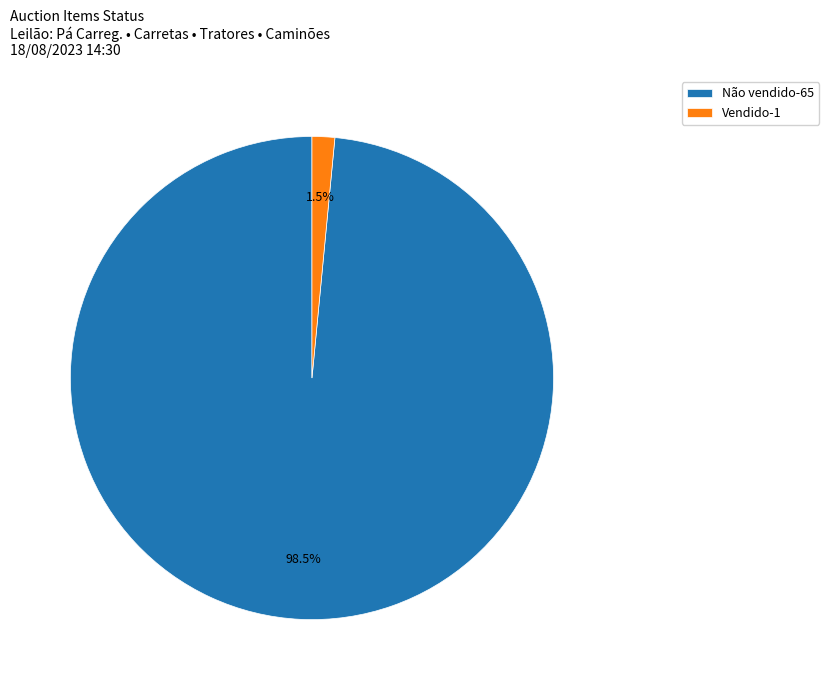

Do Vendido and Não vendido together represent more than half of the pie?

Yes